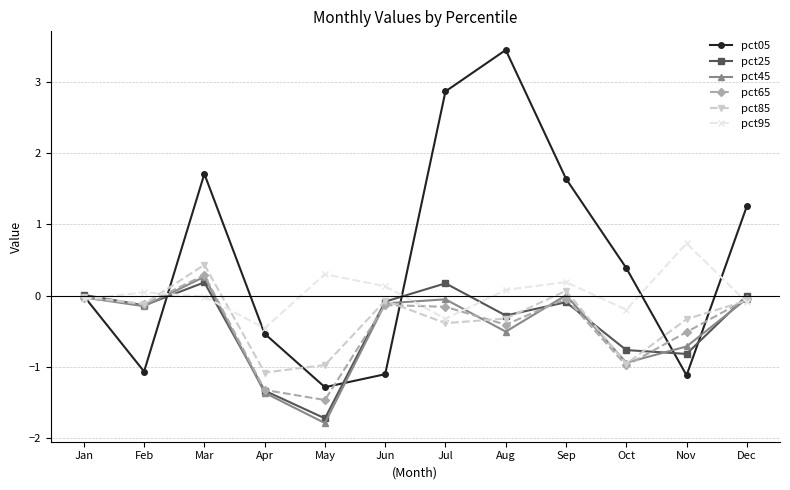

What is the minimum value for pct65?

-1.5